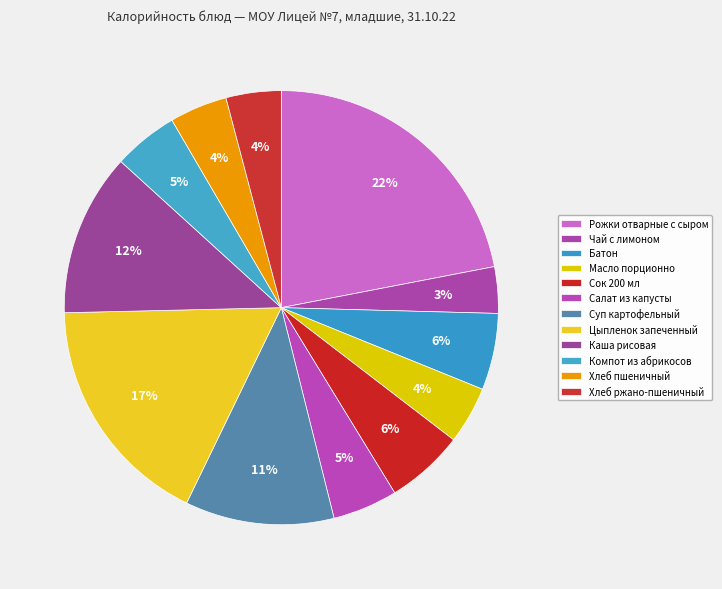

What is the largest slice in the pie chart?

Рожки отварные с сыром